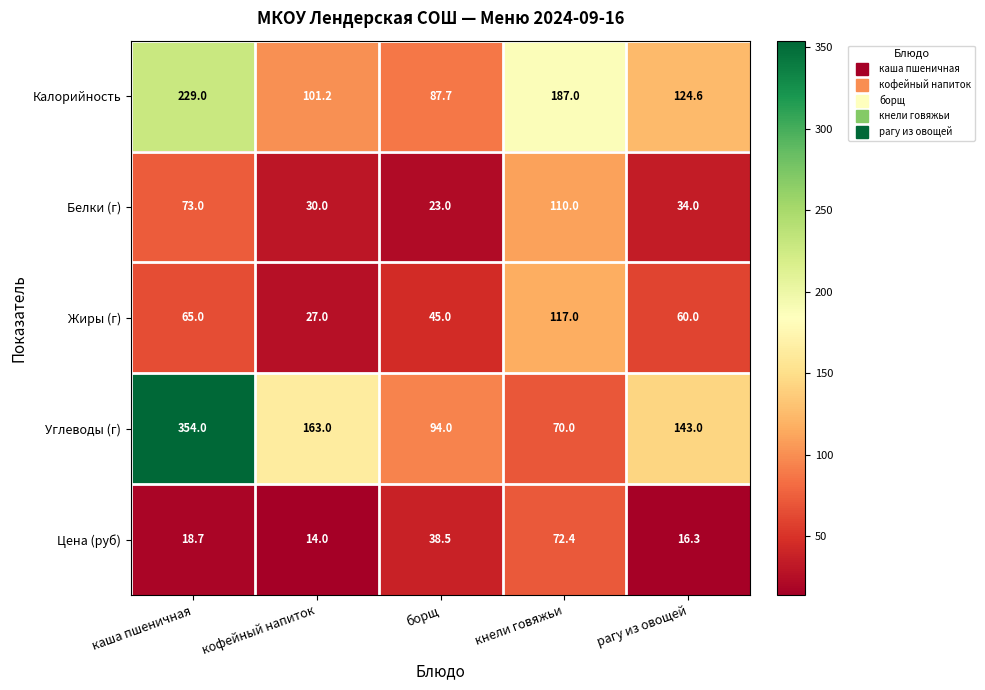

Rank the series by their maximum value, from lowest to highest.

Цена (руб), Белки (г), Жиры (г), Калорийность, Углеводы (г)